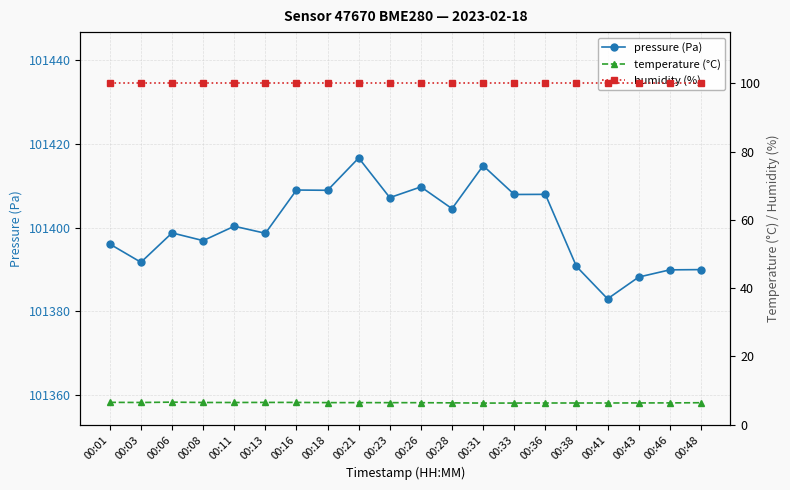

At which category is the sum across all series the highest?

00:21